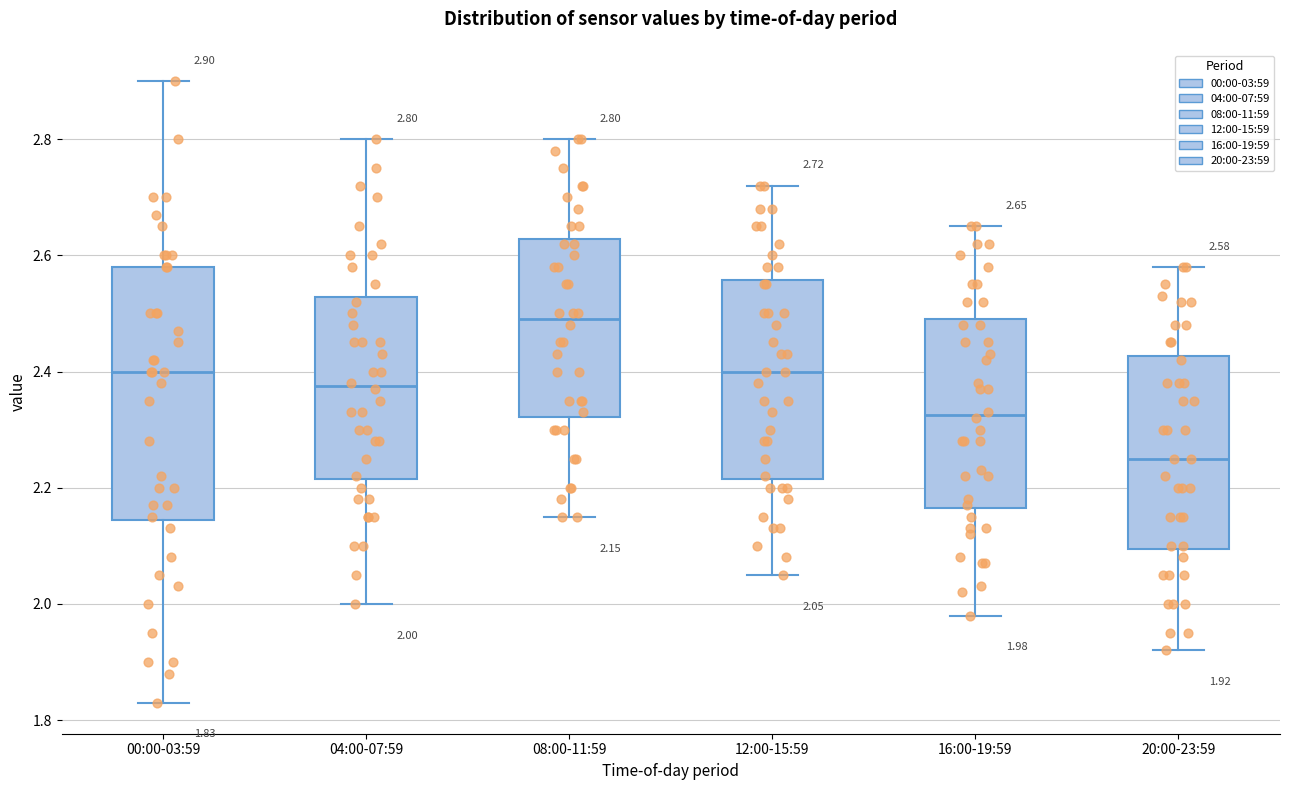

Which box is the tallest, from its lower edge to its upper edge?

00:00-03:59